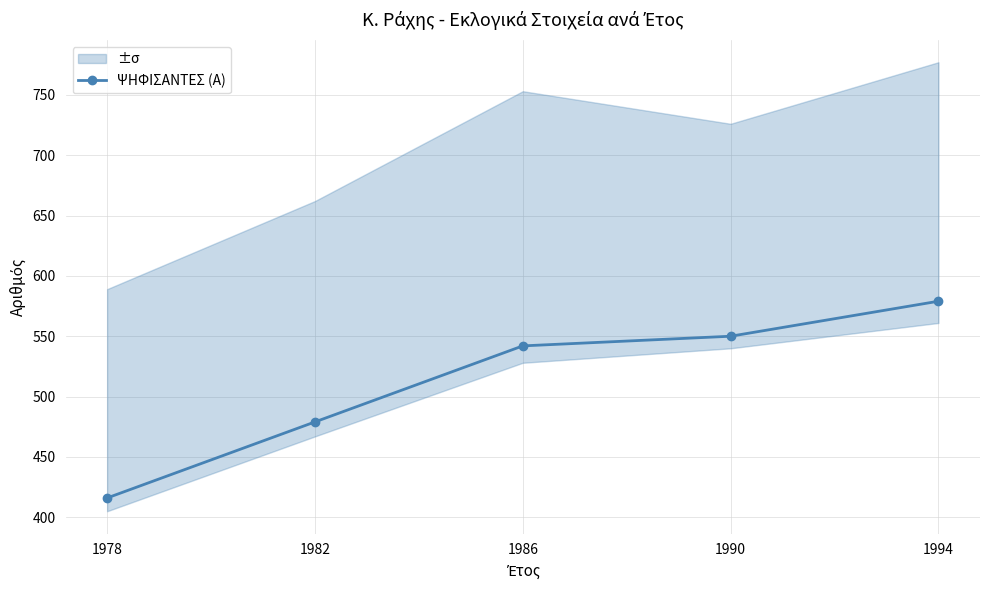

True or false: the data shows 416 at 1978.

True